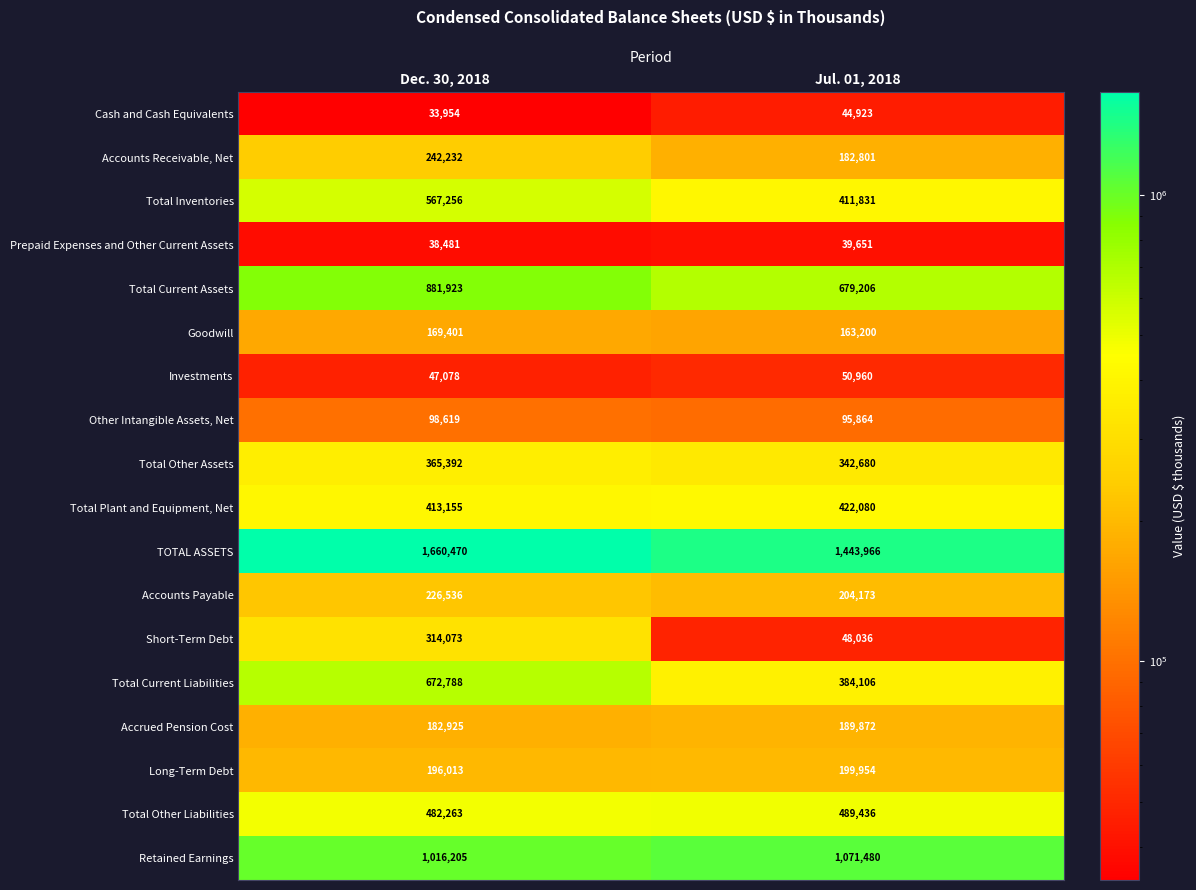

Where is Total Inventories nearest to the value 489543?

Jul. 01, 2018